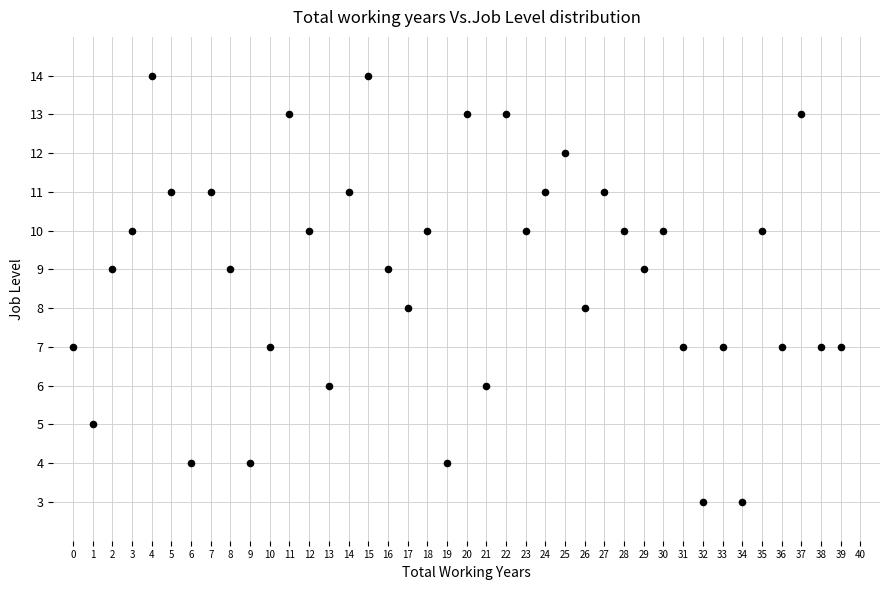

What is the range of Y values (max minus min)?

11